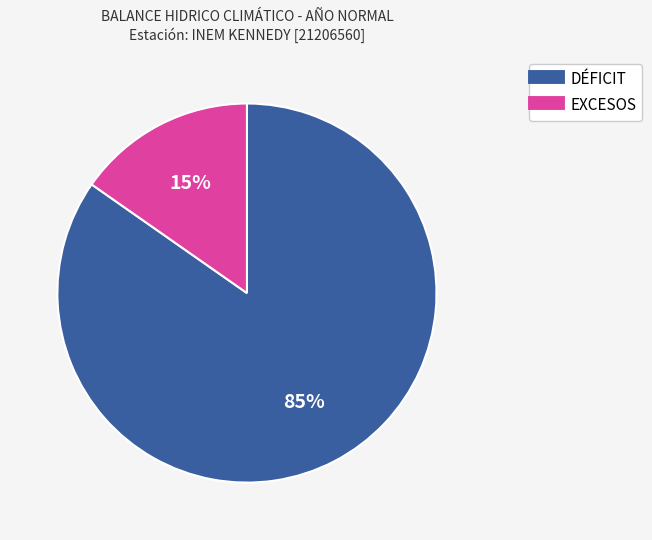

To the nearest percent, what is the average slice percentage?

50%